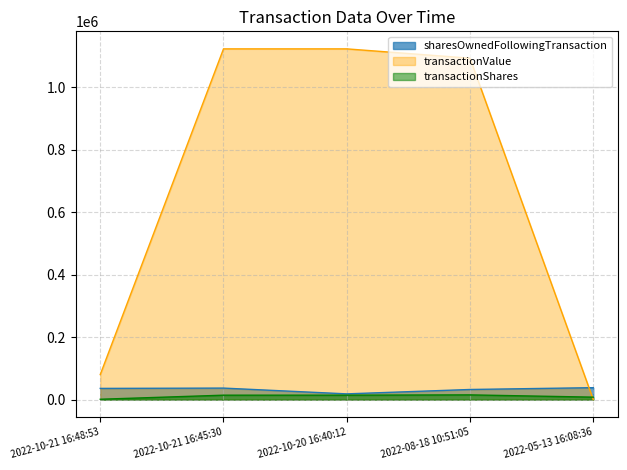

Count the number of data series in this chart.

3